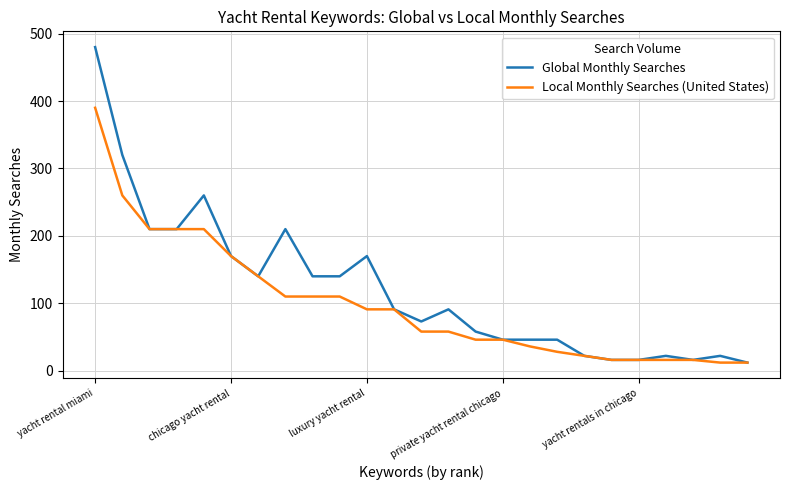

Which series has the largest total across all categories?

Global Monthly Searches